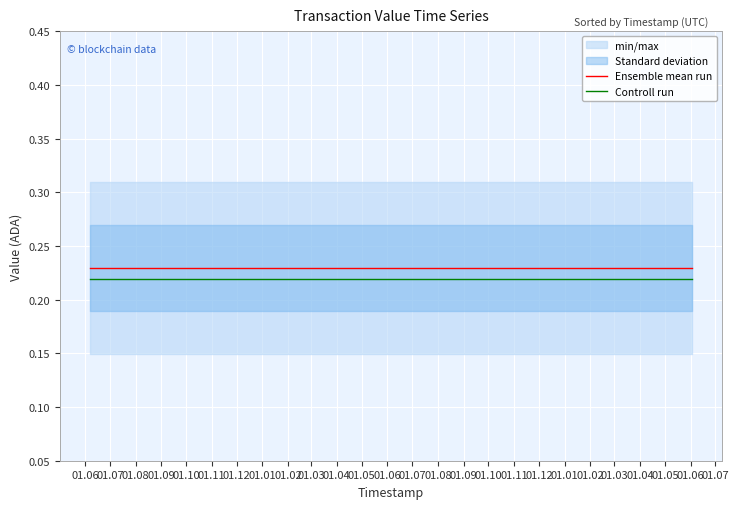

True or false: Controll run and Ensemble mean run intersect in this chart.

False